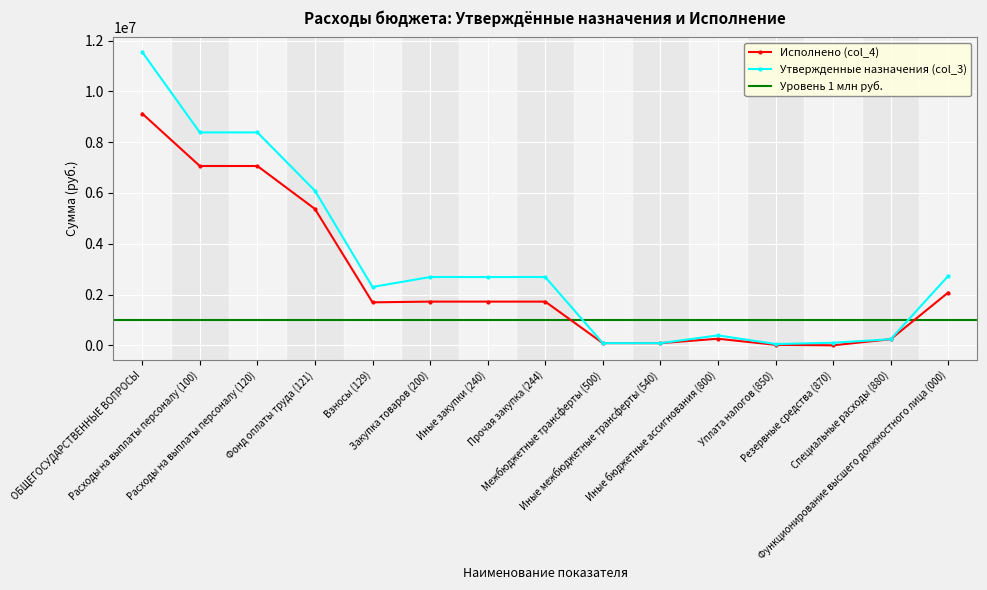

What is the difference between the maximum and minimum values in the Исполнено (col_4) series?

9124566.9